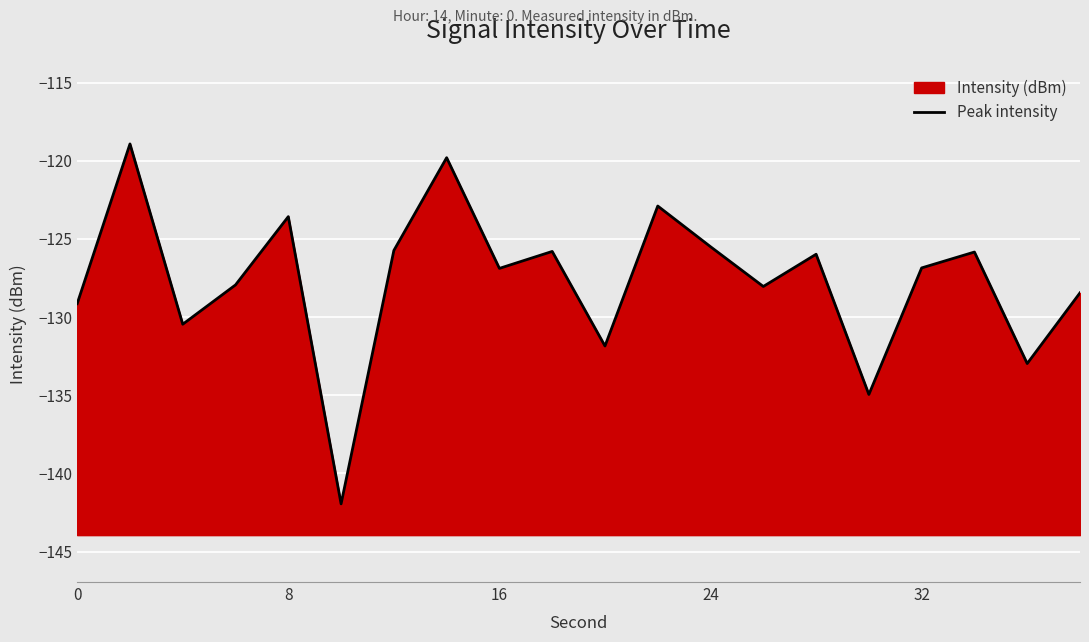

How many data points are above -126?

9